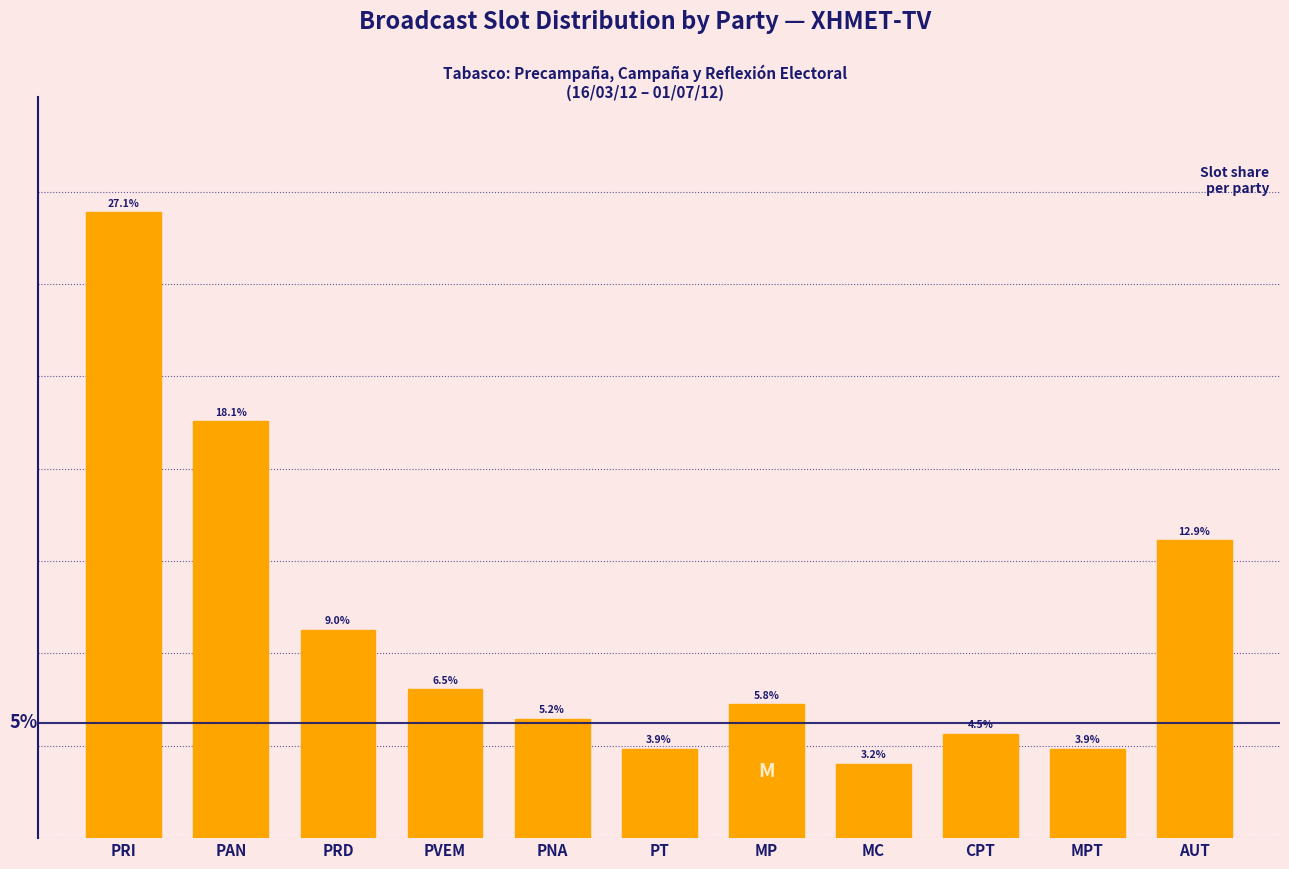

At which label does the data first exceed 5?

PRI